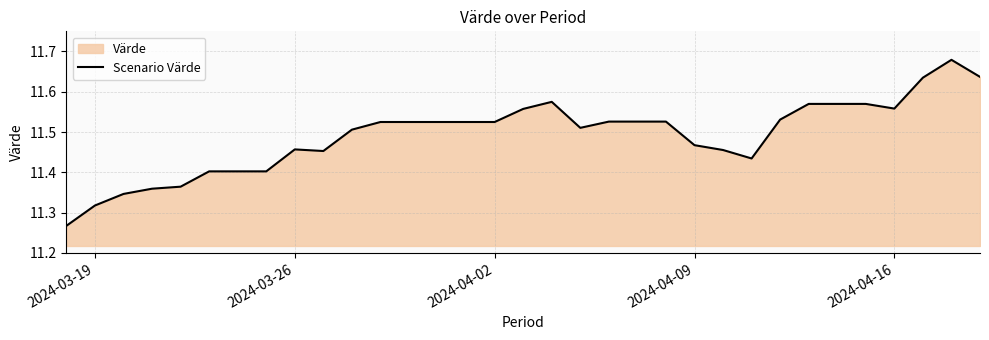

Does the chart display data point markers on the line(s)?

No